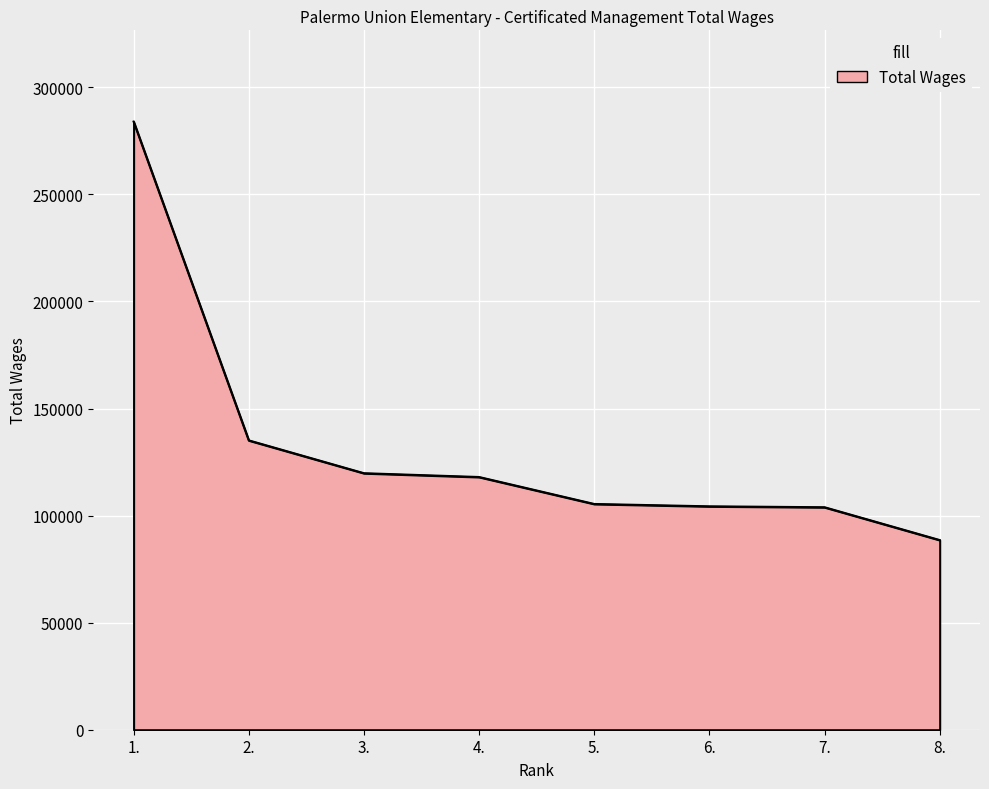

What is the difference between the second highest and second lowest values?

31228